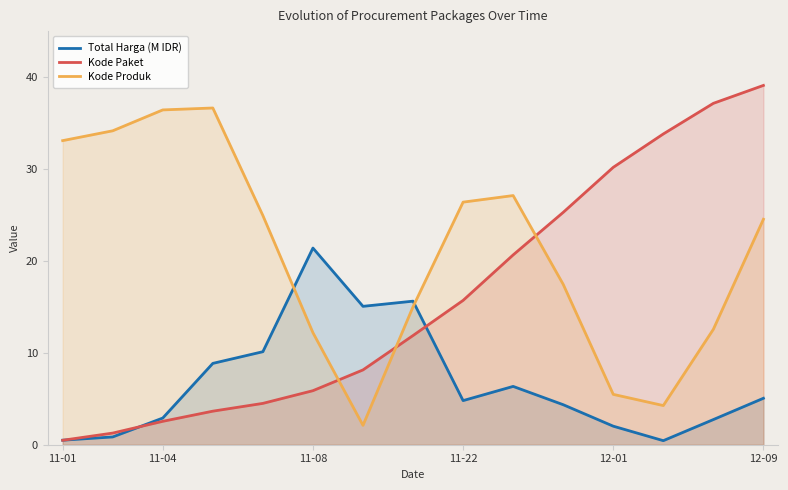

Which series changed the most between 11-08 and 12-01?

Kode Paket